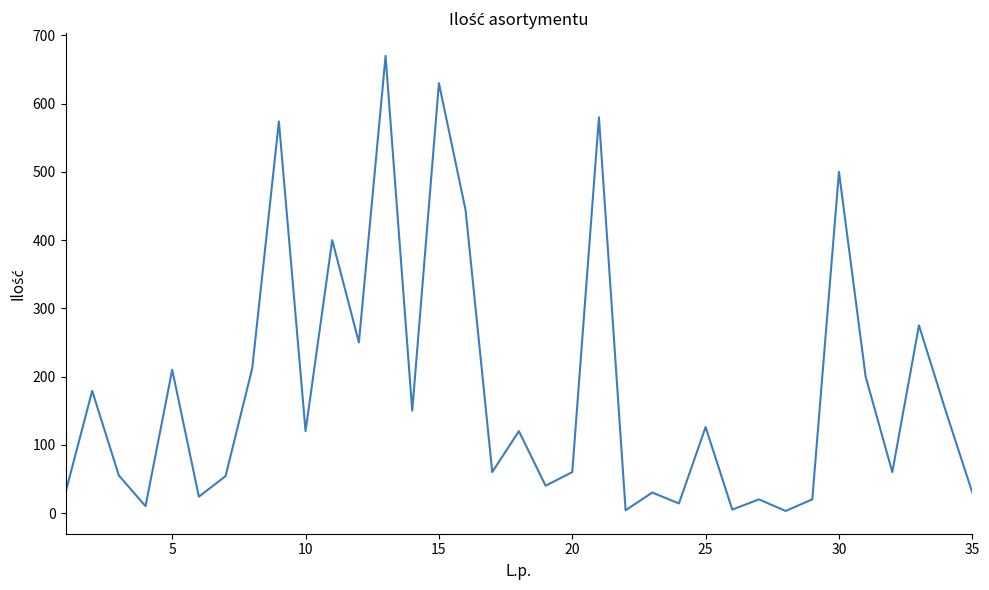

What is the difference between the maximum and minimum values?

667